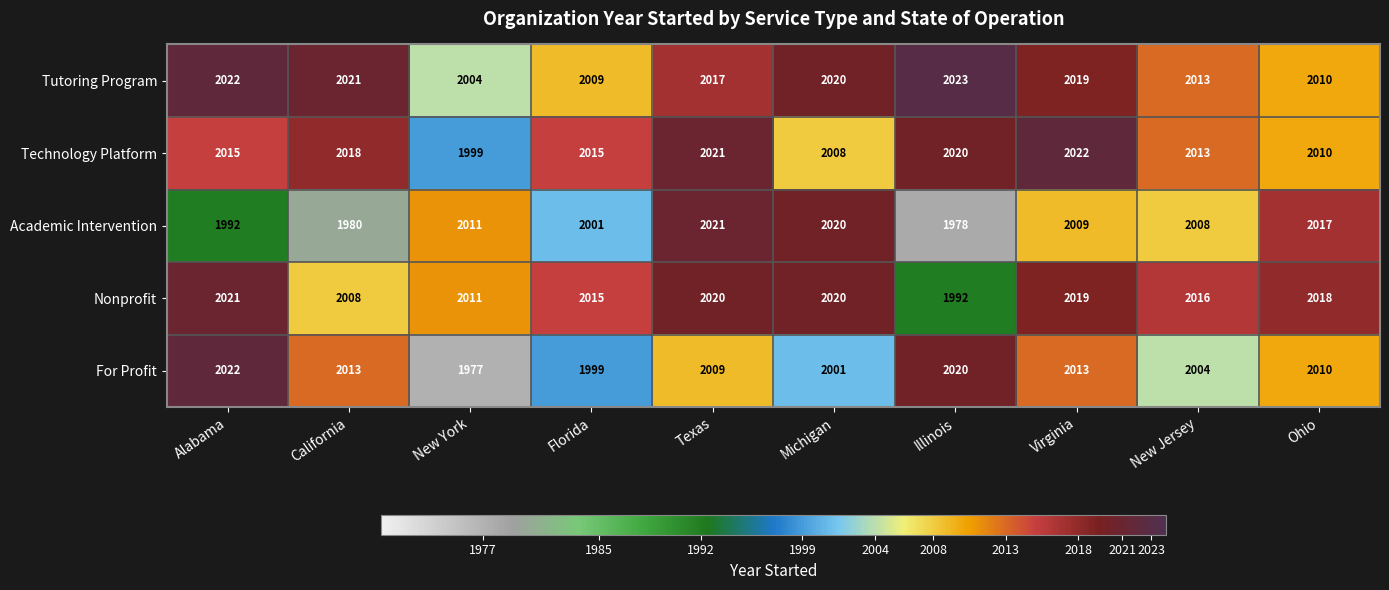

What is the smallest value displayed?

1977